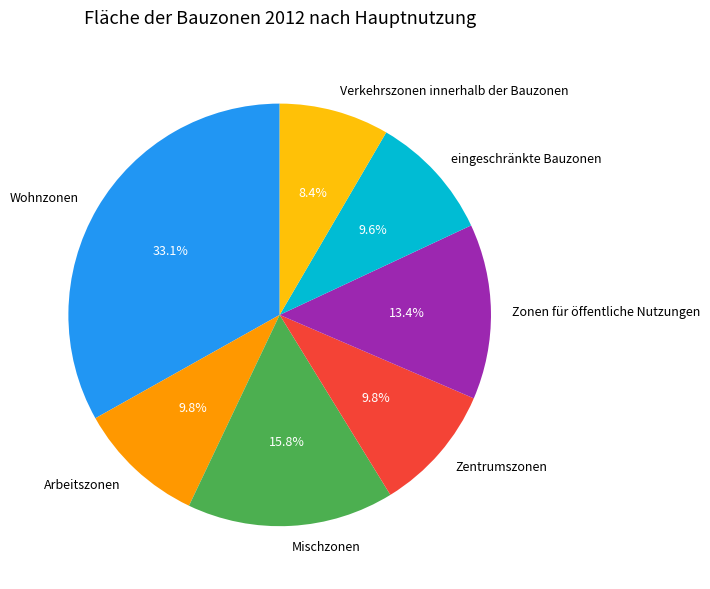

The Wohnzonen slice represents 33% of the pie. True or false?

True